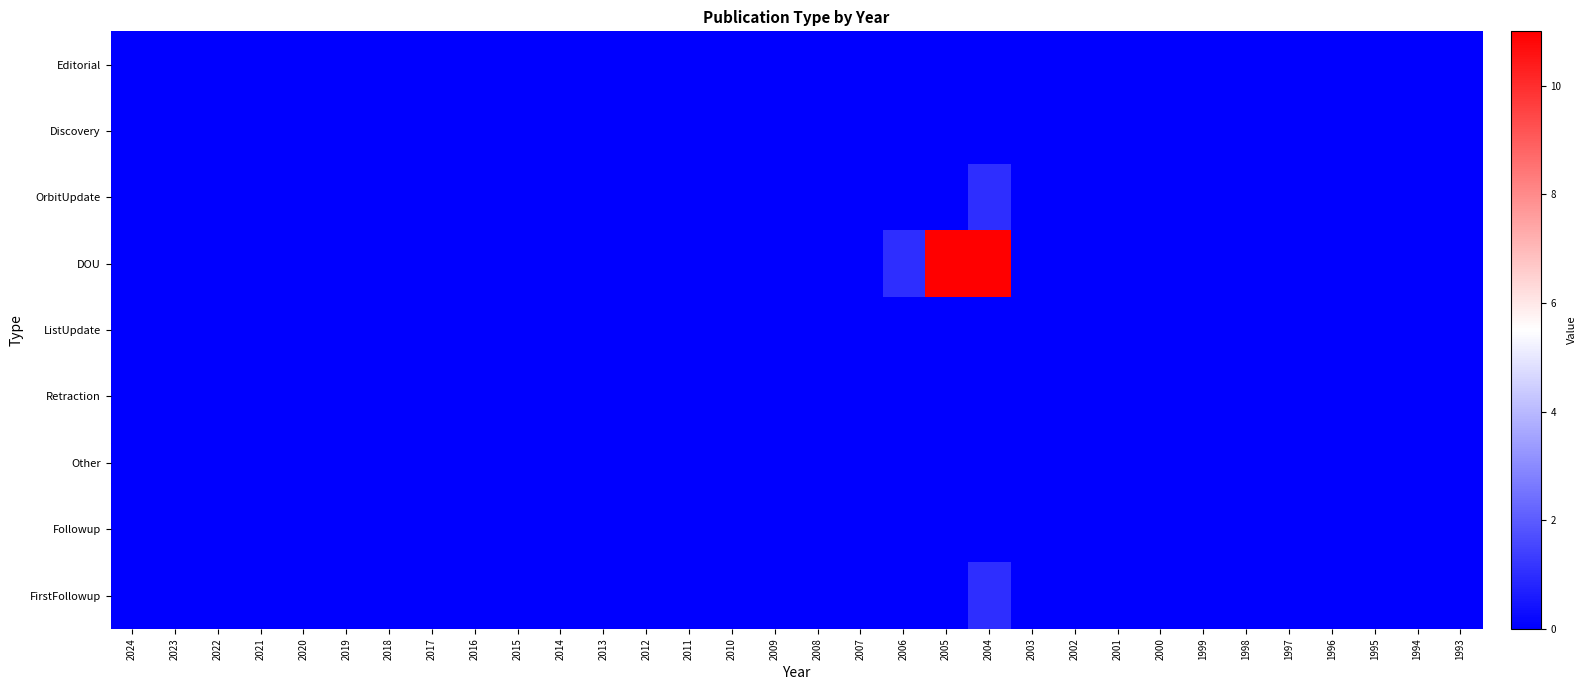

At how many categories does at least one series exceed 0?

3